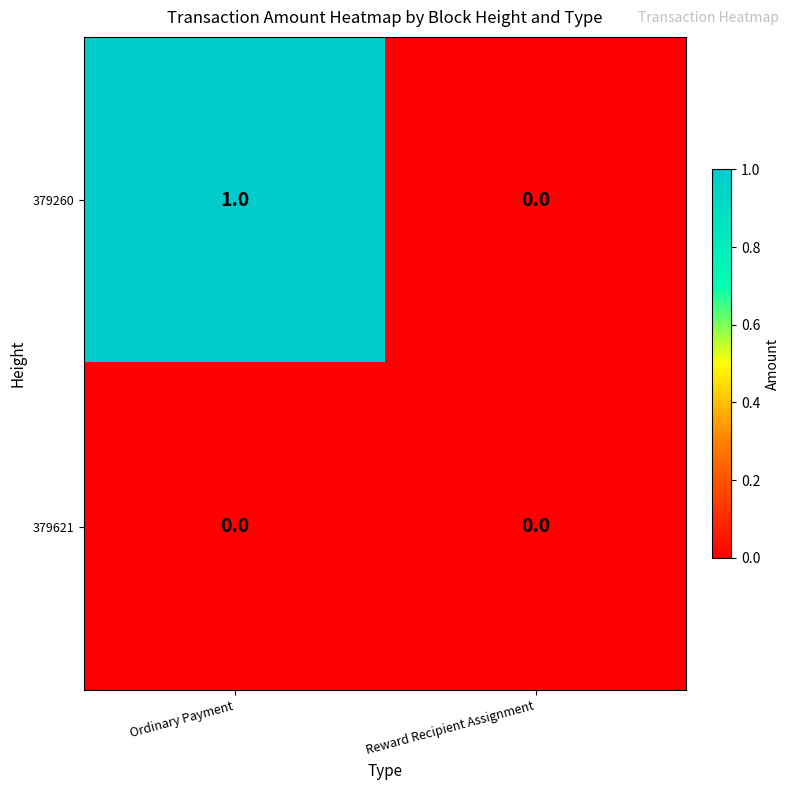

Which series changed the most between Ordinary Payment and Reward Recipient Assignment?

379260